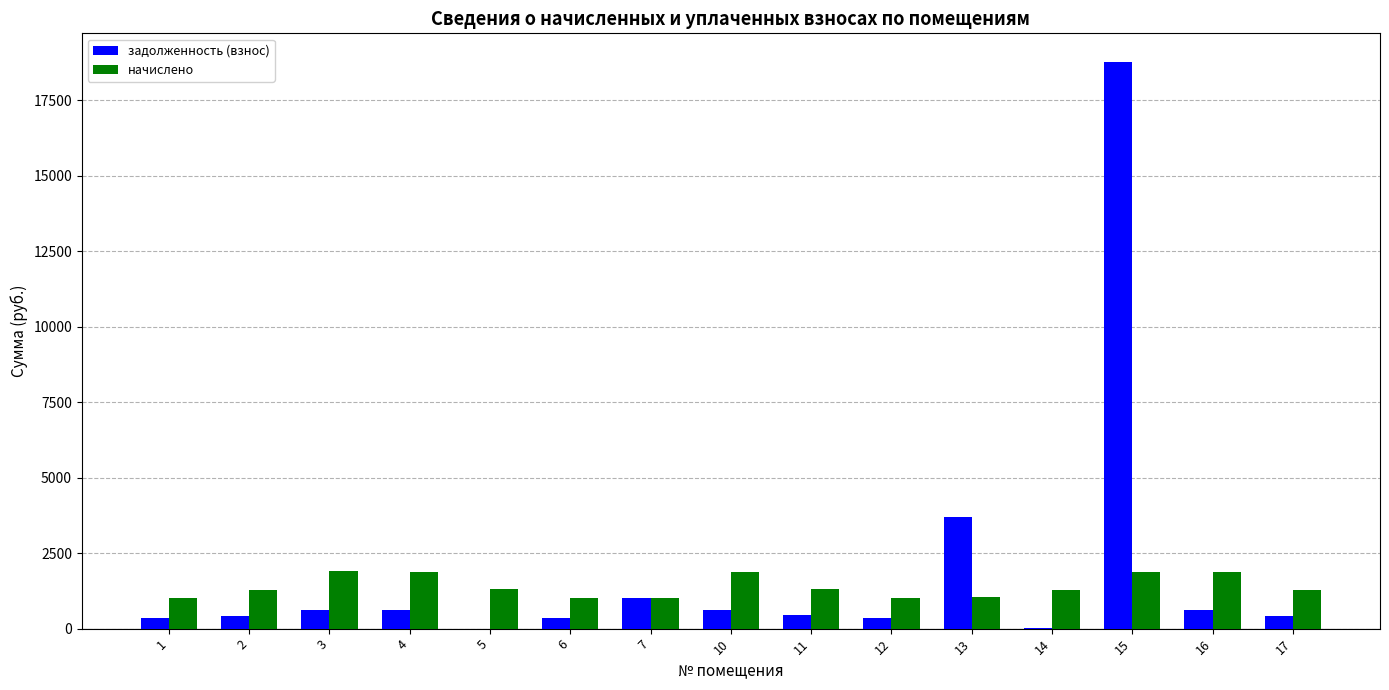

How many data points in задолженность (взнос) are above 438?

8